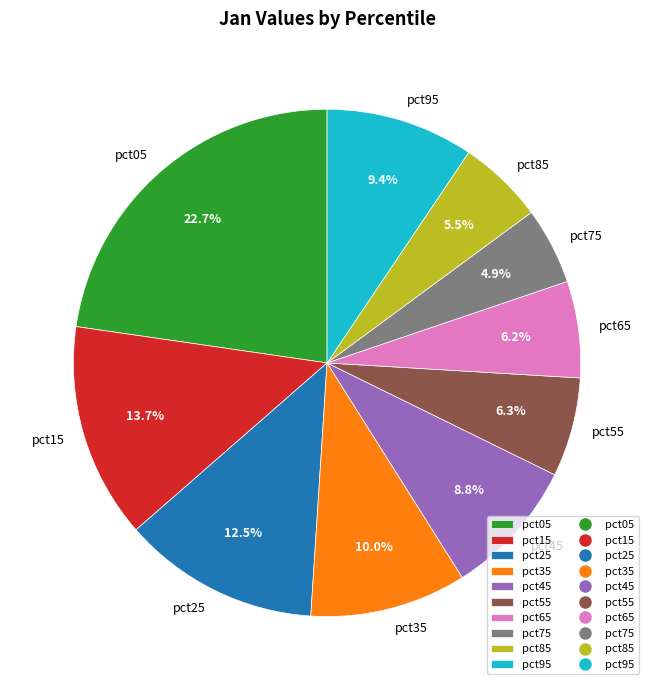

Does pct35 represent more than half of the total?

No